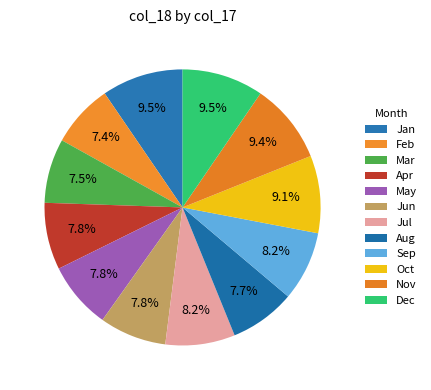

Count the number of slices in the pie.

12